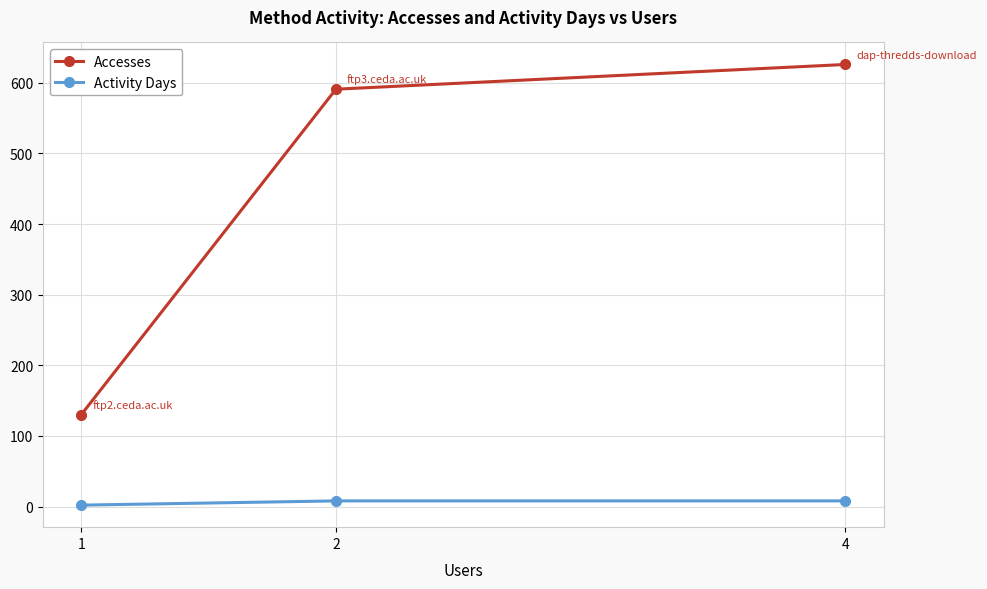

List the series in order of their overall mean, lowest first.

Activity Days, Accesses